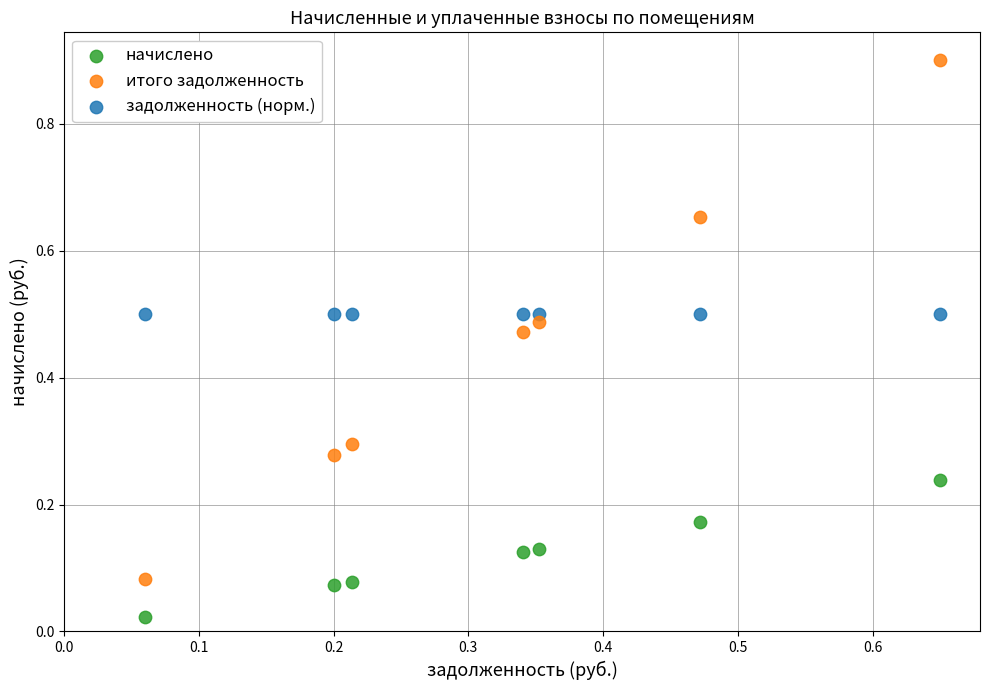

Which series reaches the minimum Y coordinate?

начислено